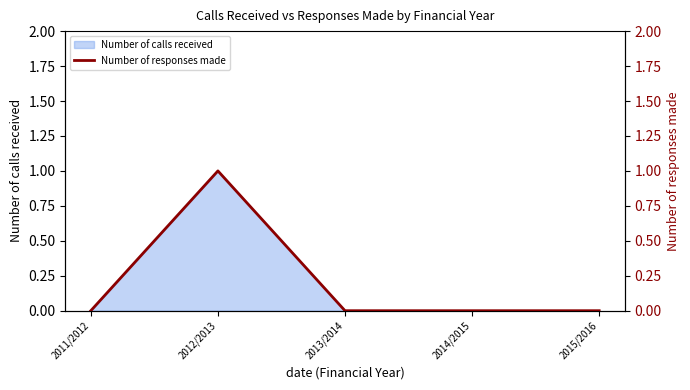

True or false: the data shows 0 at 2015/2016.

True